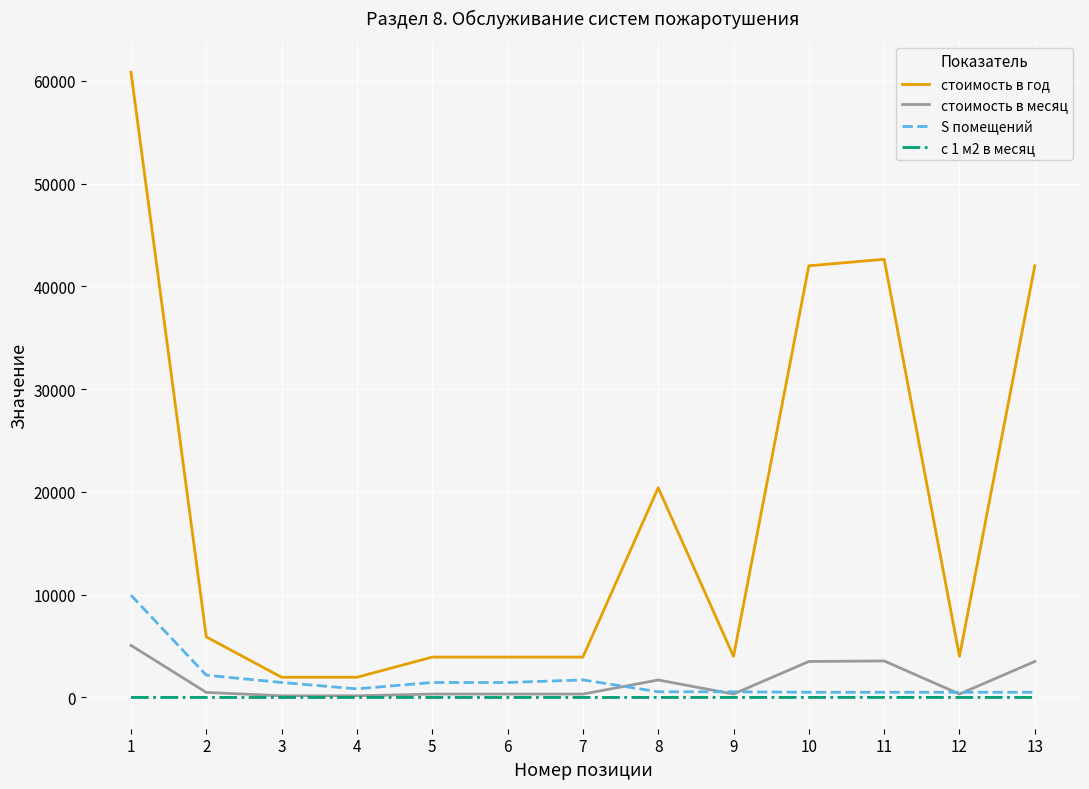

Rank the series by their maximum value, from lowest to highest.

с 1 м2 в месяц, стоимость в месяц, S помещений, стоимость в год